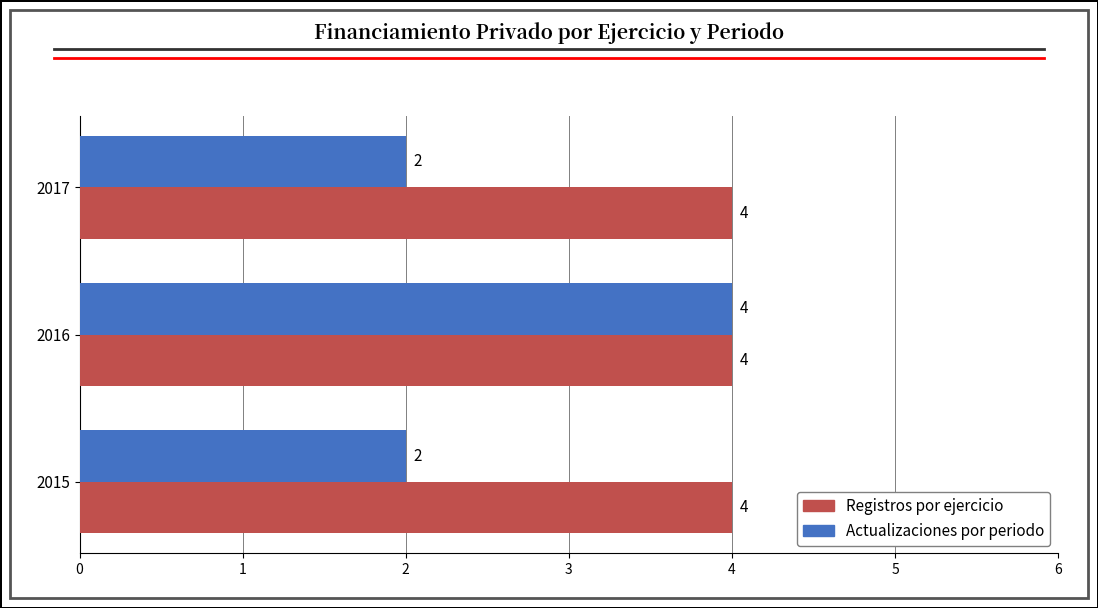

At 2017, list the series in order from largest to smallest.

Registros por ejercicio, Actualizaciones por periodo